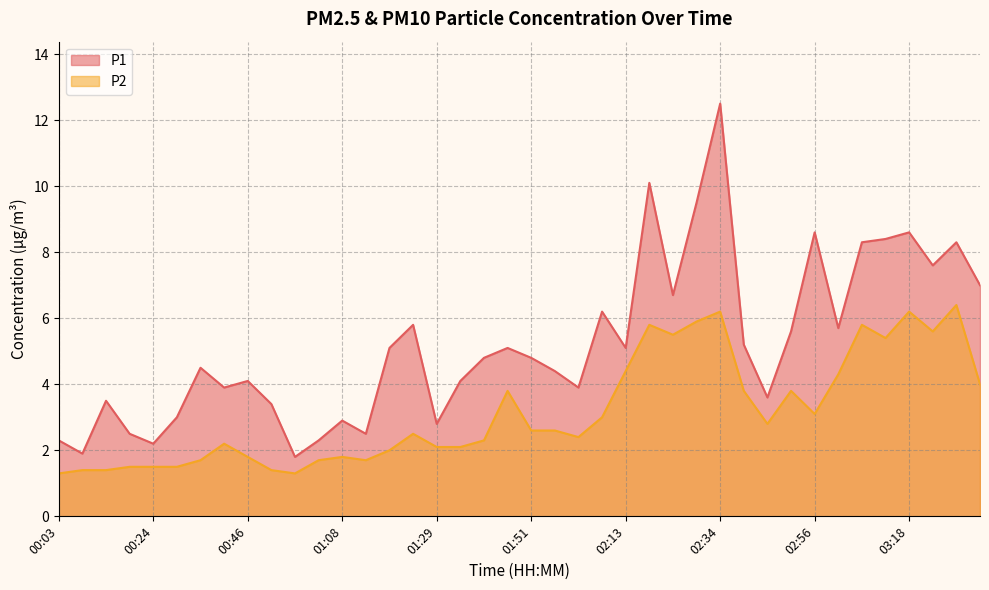

What are all the series names shown in the legend?

P1, P2